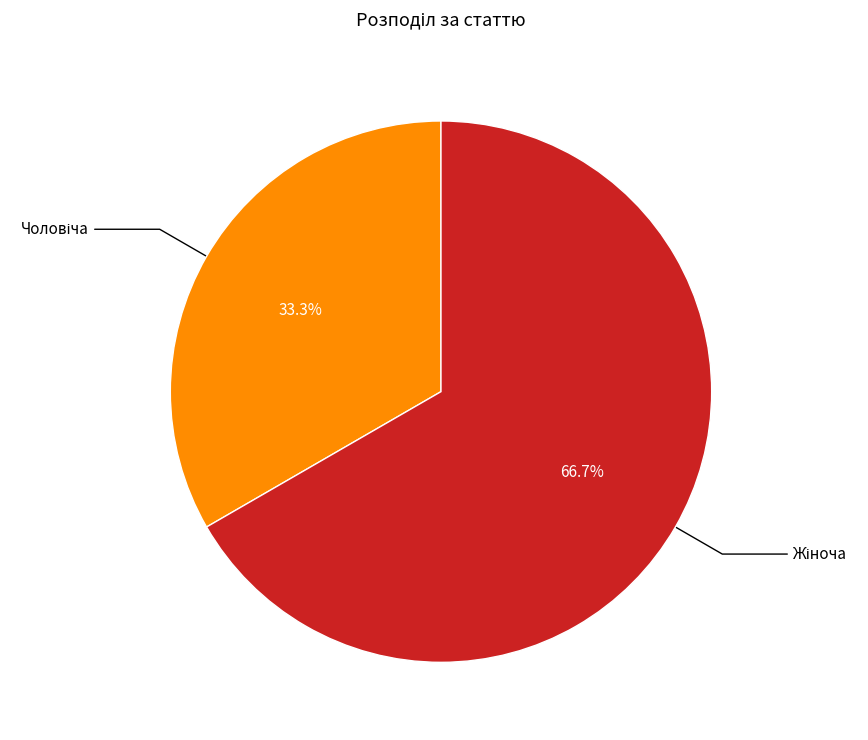

How many segments does this pie chart have?

2